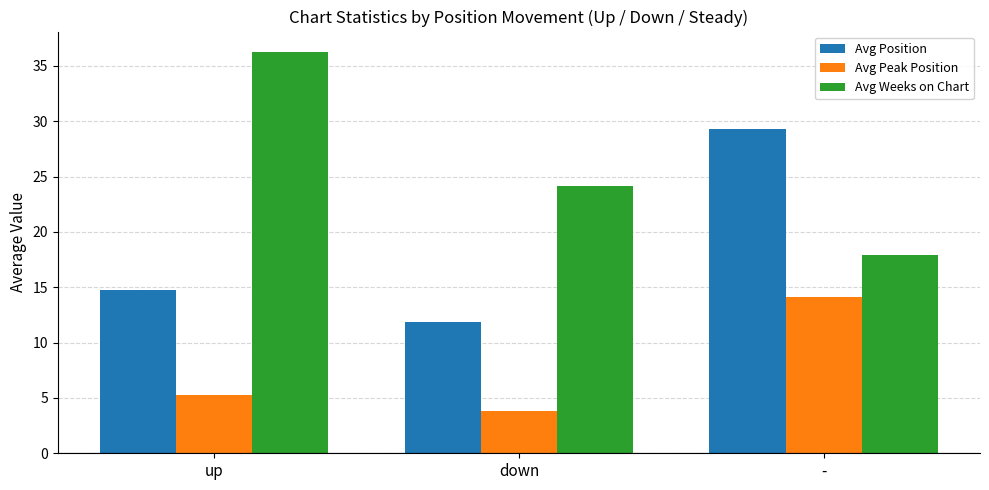

What is the label of the 2nd bar from the left?

down